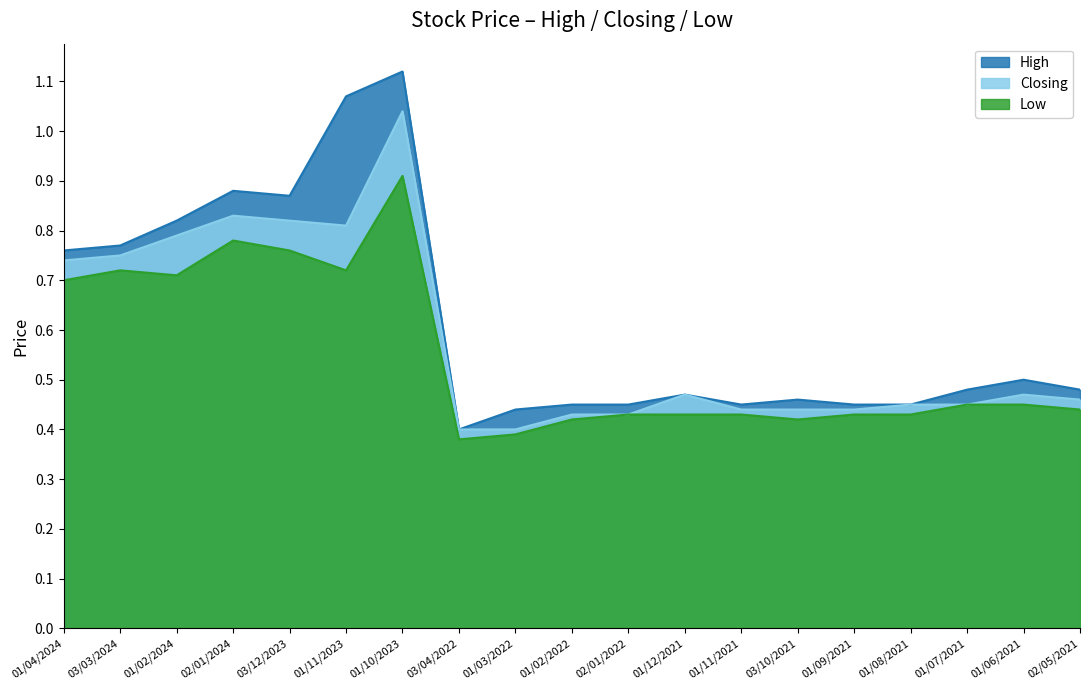

List the series in order of their peak value, highest first.

High, Closing, Low